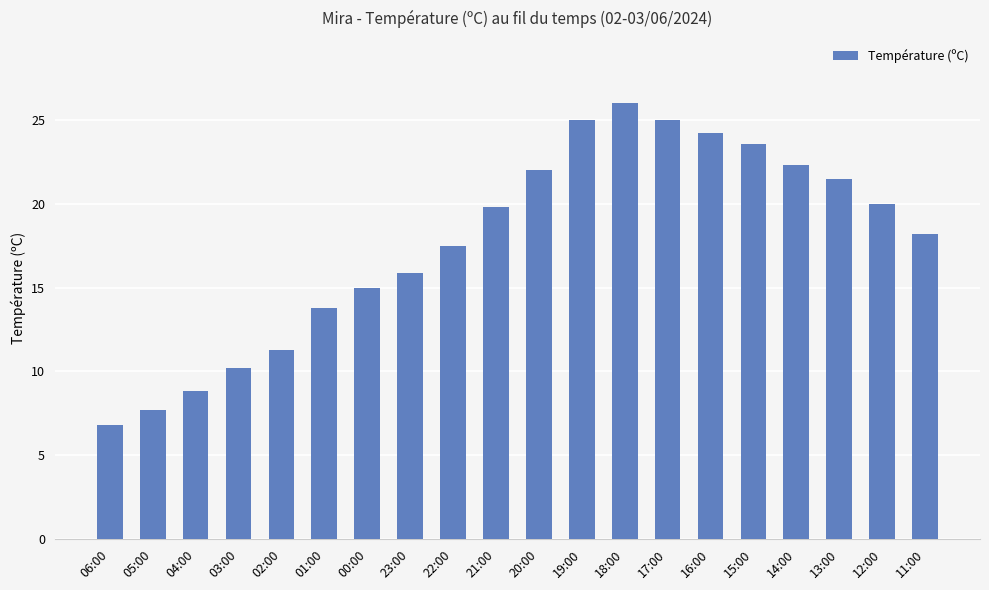

What position from the right is 18:00?

8